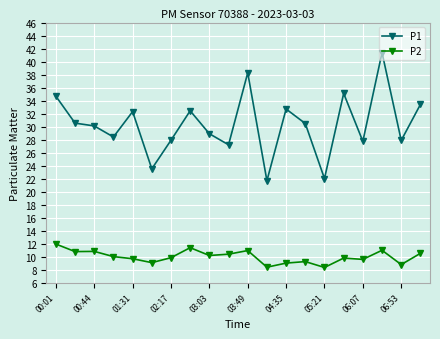

What is the difference between the maximum and minimum values in the P1 series?

19.7